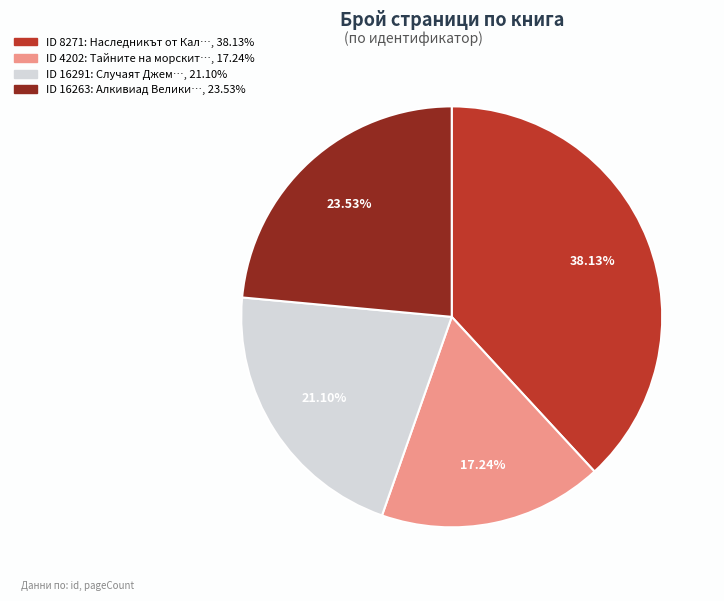

Is there any slice that represents more than half of the pie?

No